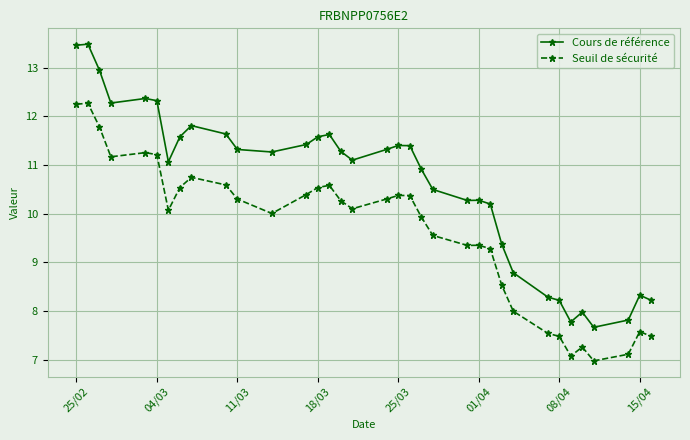

True or false: Cours de référence and Seuil de sécurité intersect in this chart.

False